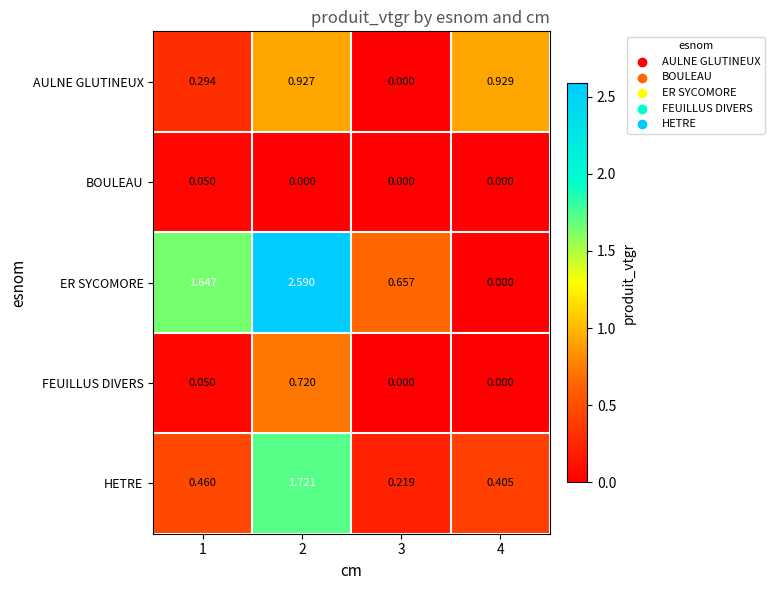

Which series changed the most between 3 and 4?

AULNE GLUTINEUX